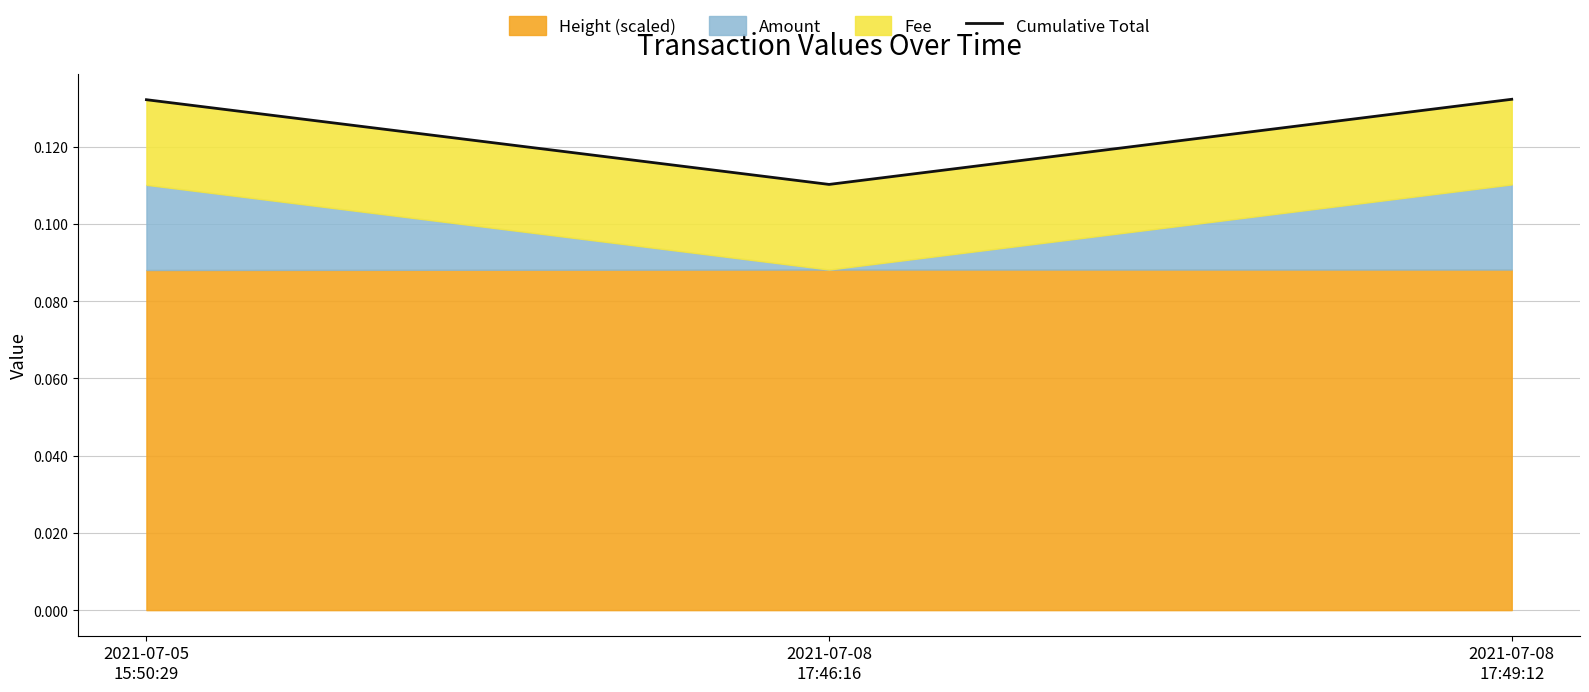

What is the greatest value displayed?

0.1